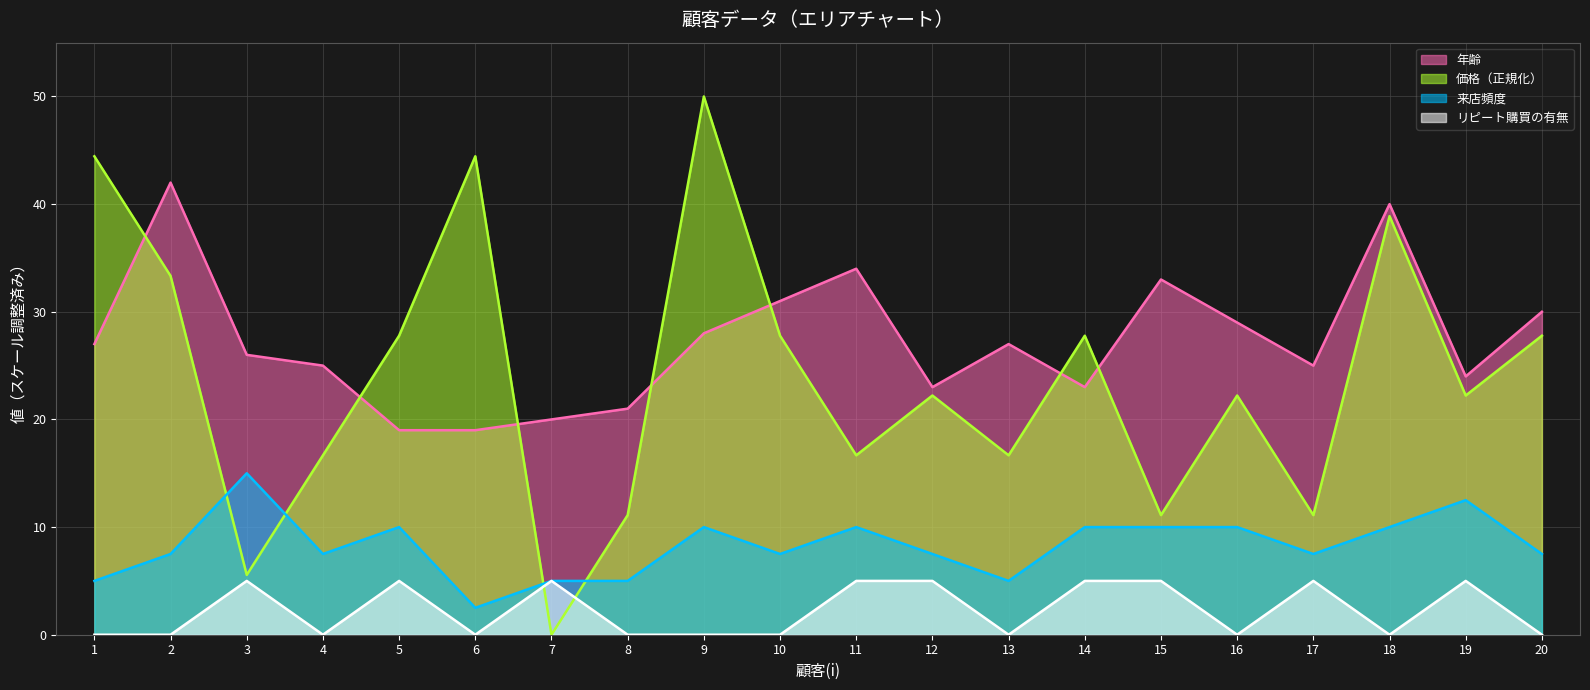

What is the spread (max minus min) of values at 7?

20.0